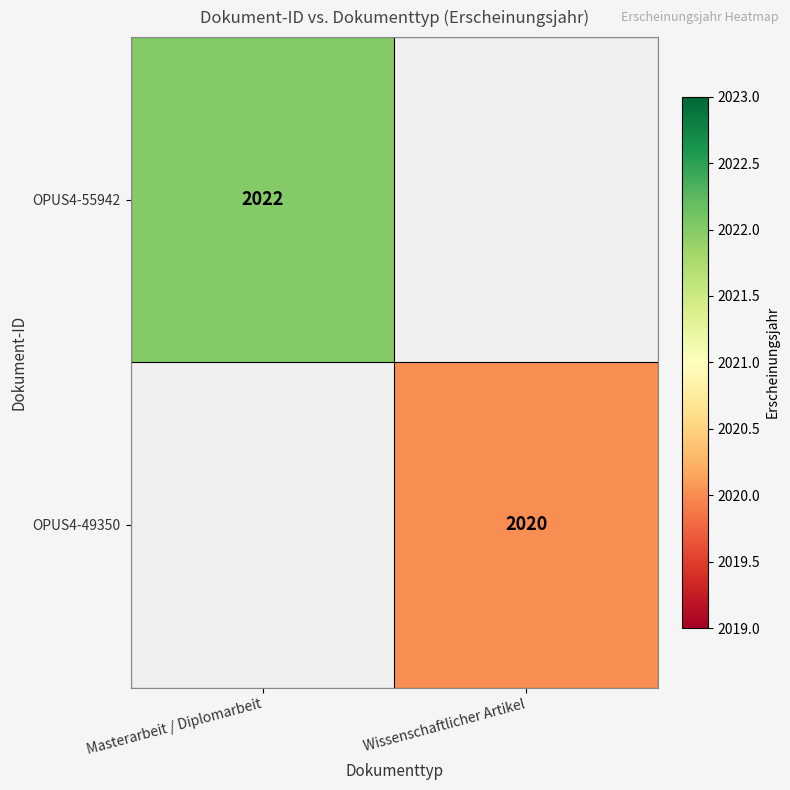

The value of OPUS4-49350 at Wissenschaftlicher Artikel is 2855.2. True or false?

False